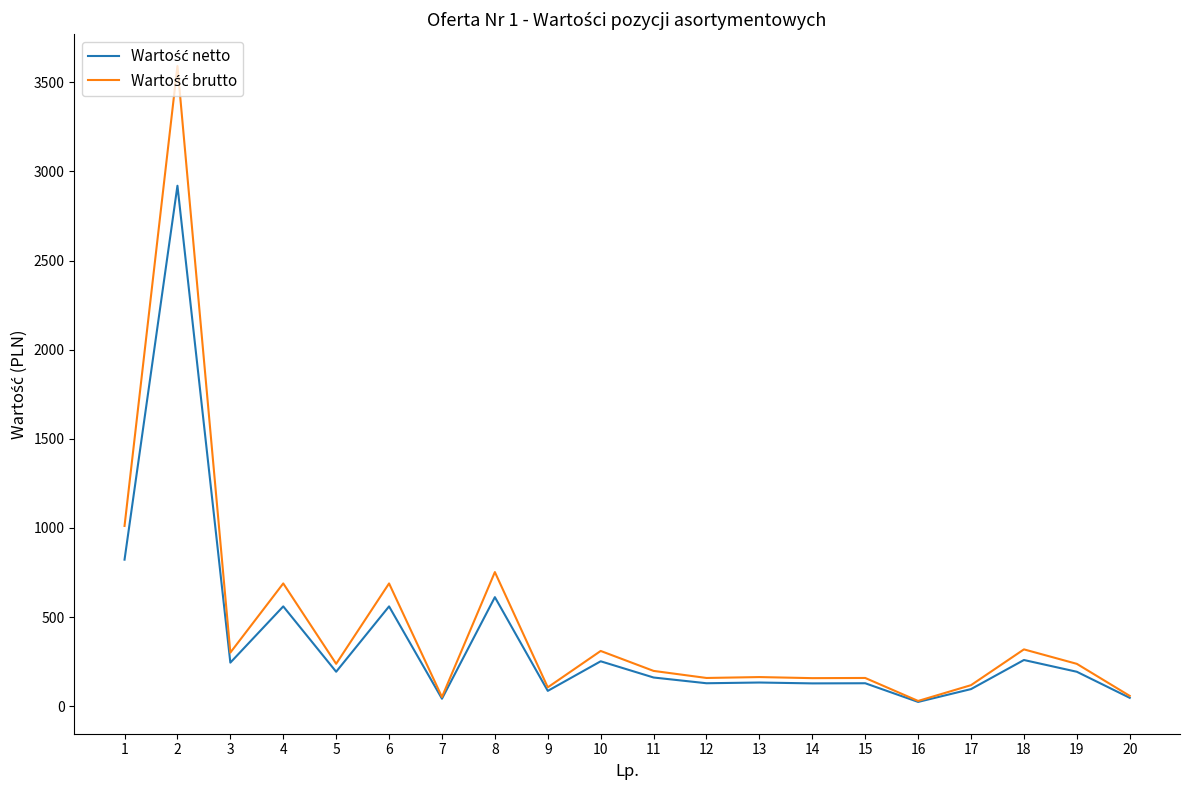

What is the total value across all series at 15?

287.2